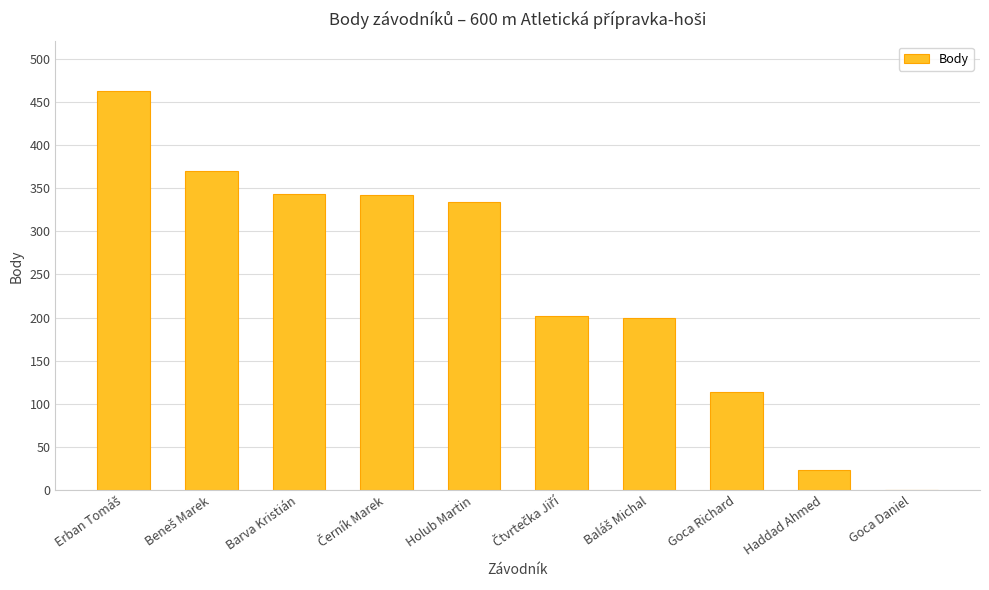

Count the number of data series in this chart.

1